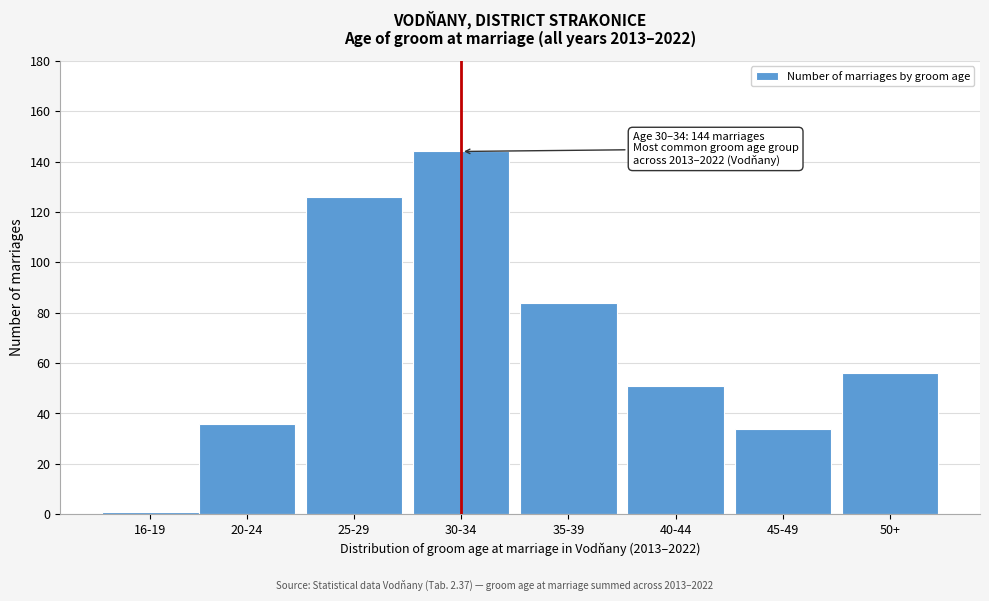

Reading left to right, what are all the values shown in this chart?

16-19=1	20-24=36	25-29=126	30-34=144	35-39=84	40-44=51	45-49=34	50+=56